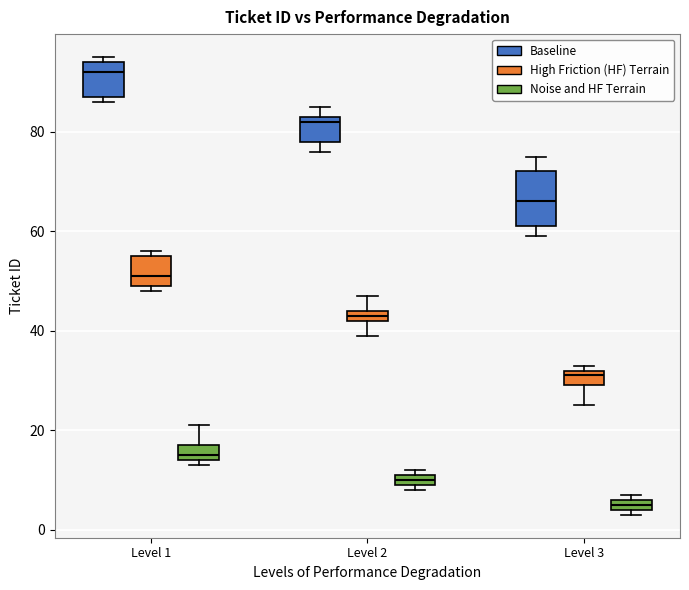

Where is the upper edge of the box for Level 3 (Noise and HF Terrain) on the y-axis? The values are not printed on the chart, so give them approximately, as read against the axis.

6